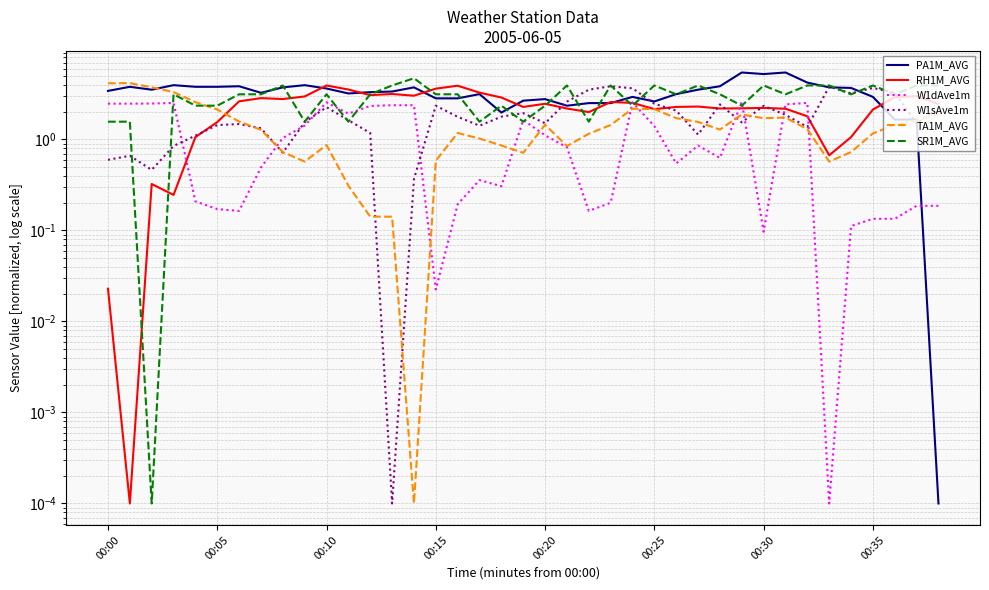

What position from the right is 37?

2